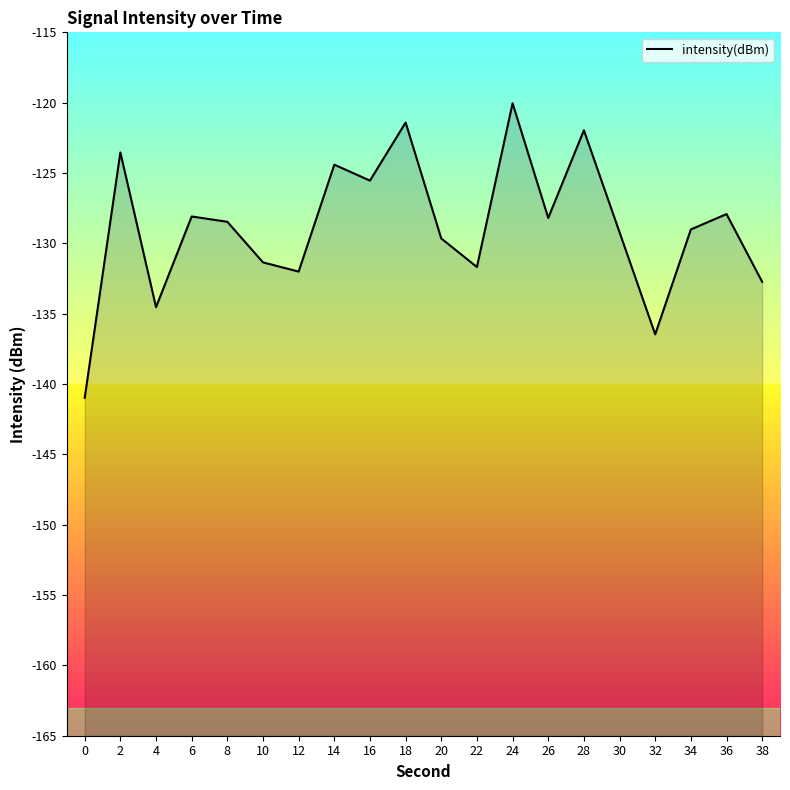

Between 0 and 16, which is larger?

16